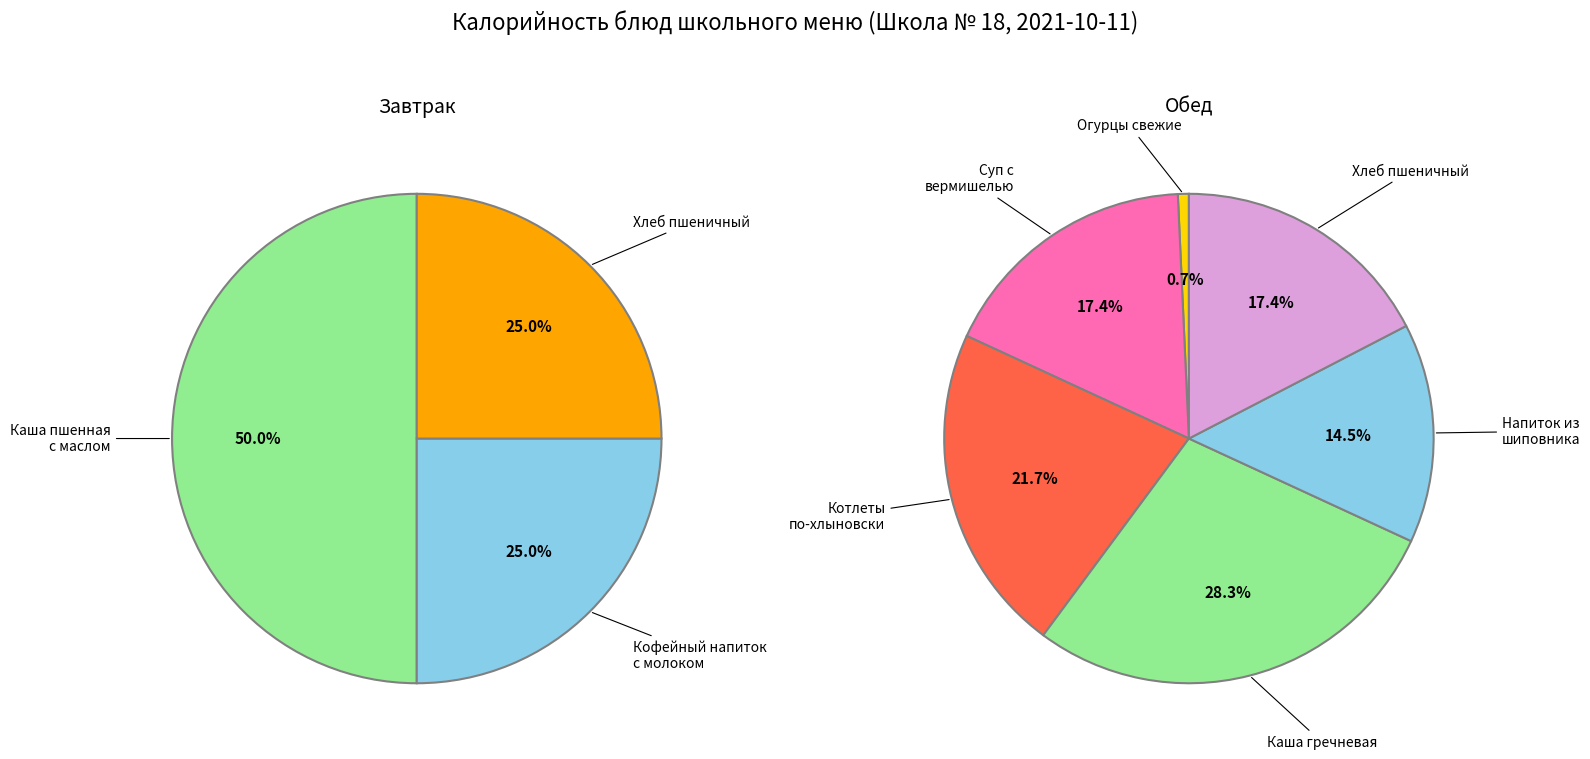

True or false: Суп с вермишелью accounts for 21% of the total.

False